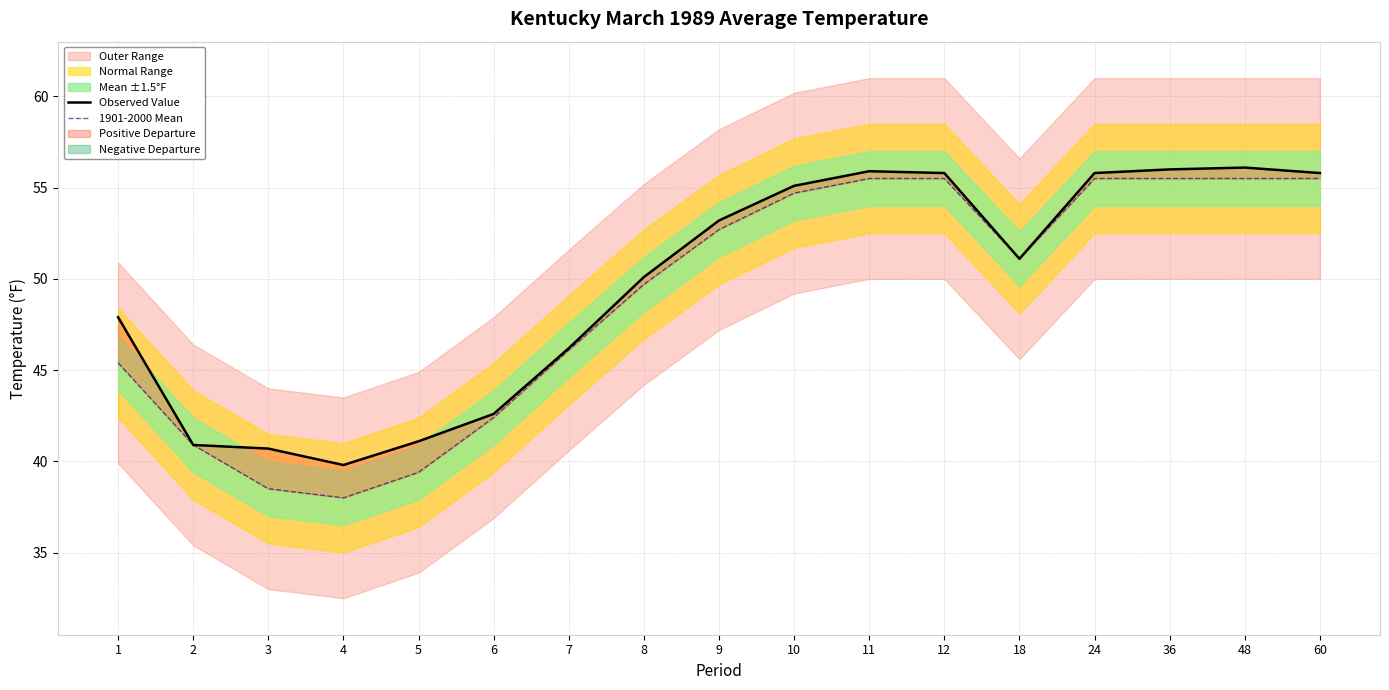

What is the spread (max minus min) of values at 48?

0.6